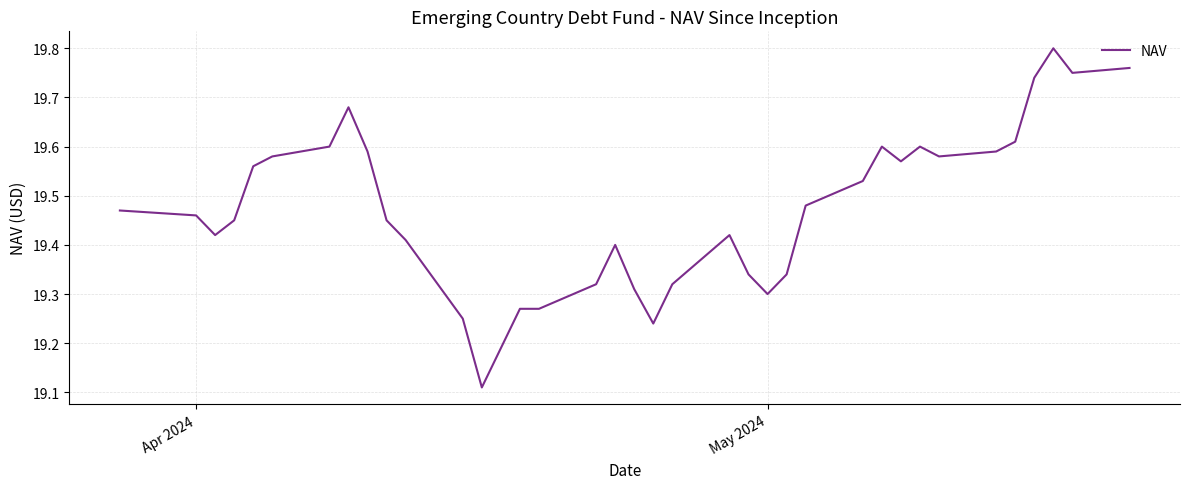

Does the chart have visible grid lines?

Yes